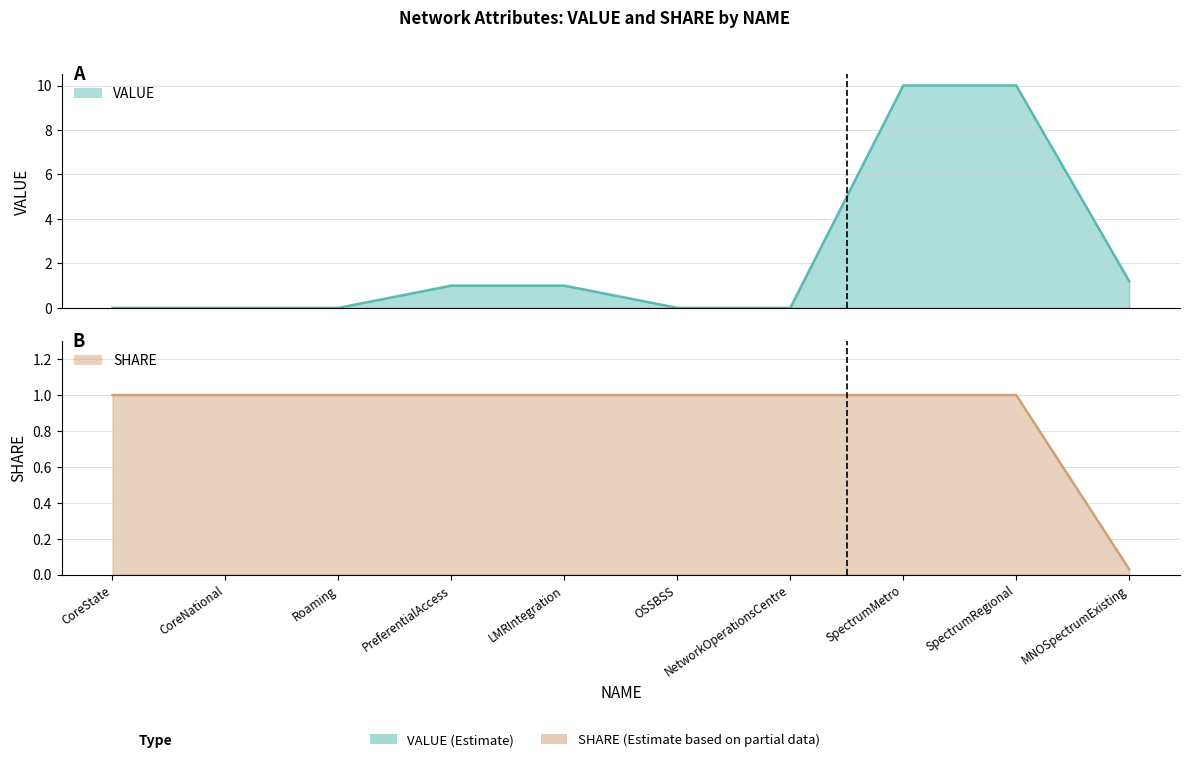

What is the label of the 9th point from the left?

SpectrumRegional